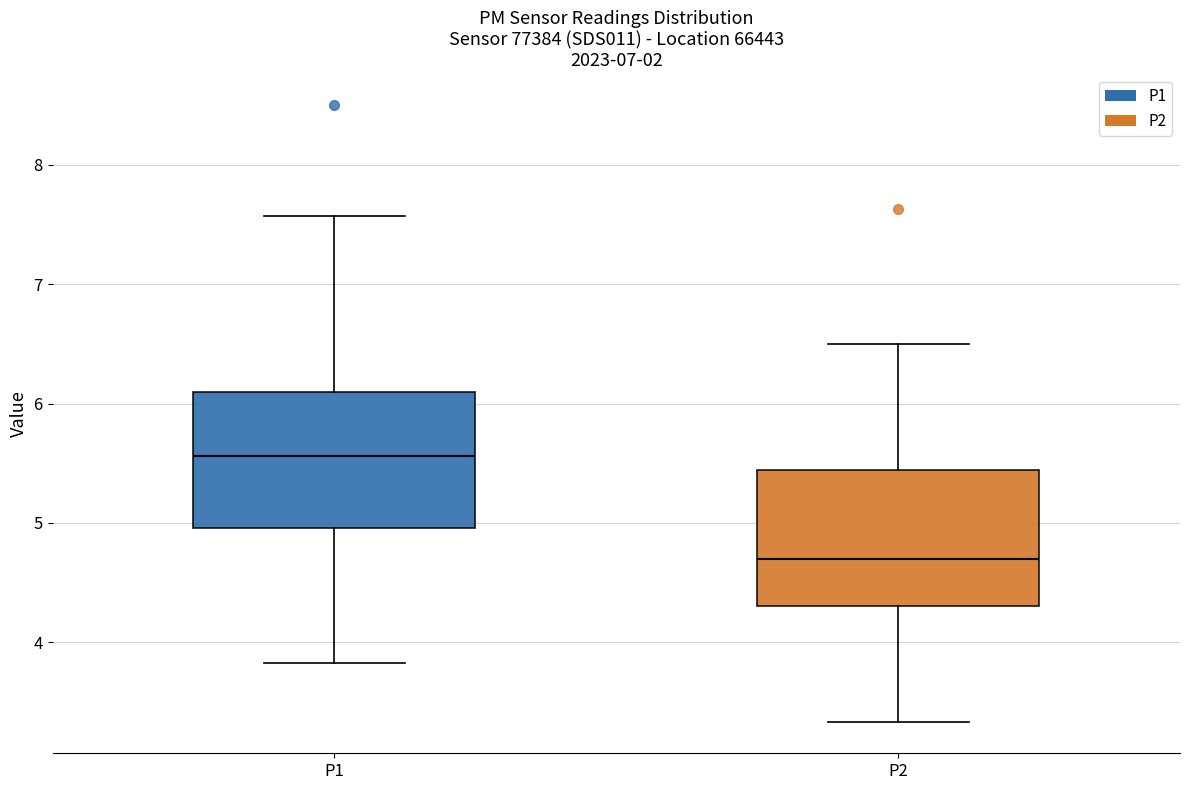

Reading left to right, read every box against the y-axis: the position of its median line, the range the box covers, and the ends of its whiskers. The values are not printed on the chart, so give them approximately, as read against the axis.

P1: median 5.6, box 5.0 to 6.1, whiskers 3.8 to 7.6
P2: median 4.7, box 4.3 to 5.4, whiskers 3.3 to 6.5